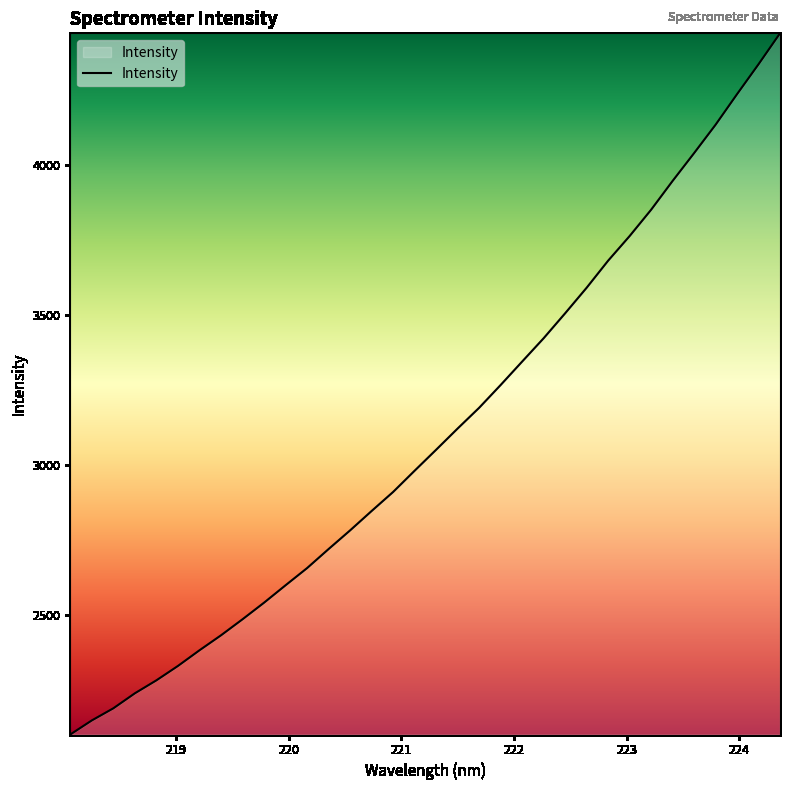

What is the difference between the maximum and minimum values?

2336.0